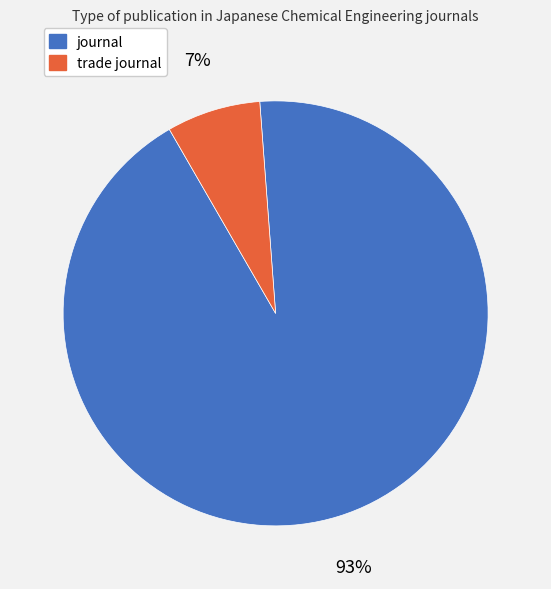

How many slices are in this pie chart?

2